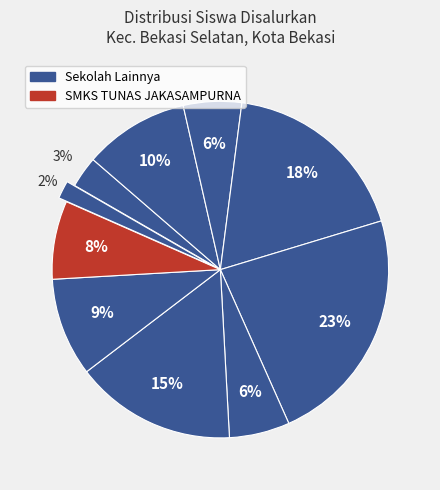

How many segments does this pie chart have?

10